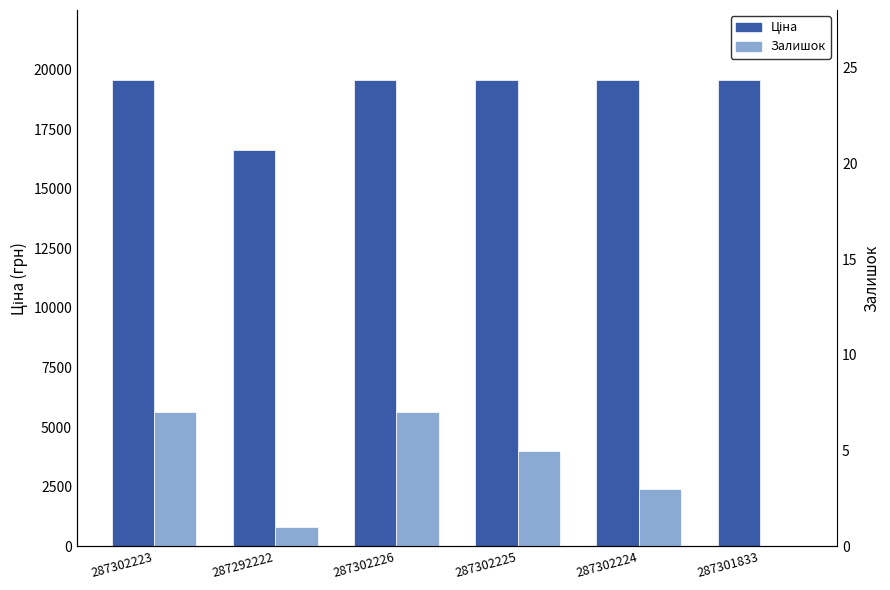

How many series are shown in this chart?

2